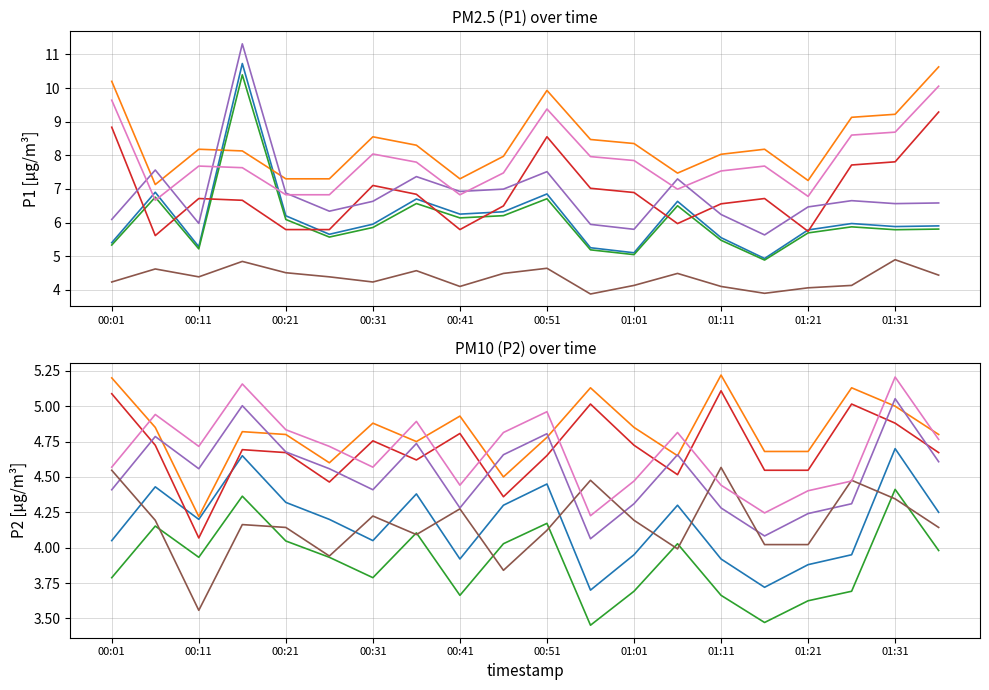

Where is the first local maximum for P1?

00:06